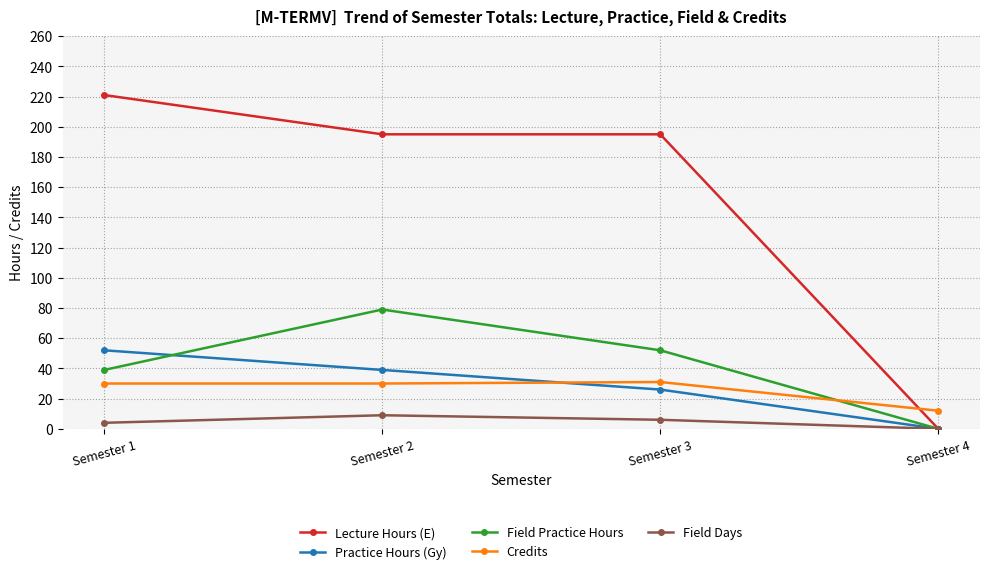

Which label corresponds to the largest value in the chart?

Semester 1